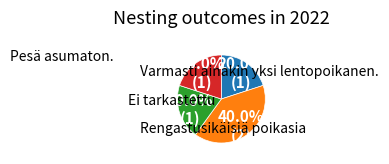

Does any single category account for the majority?

No